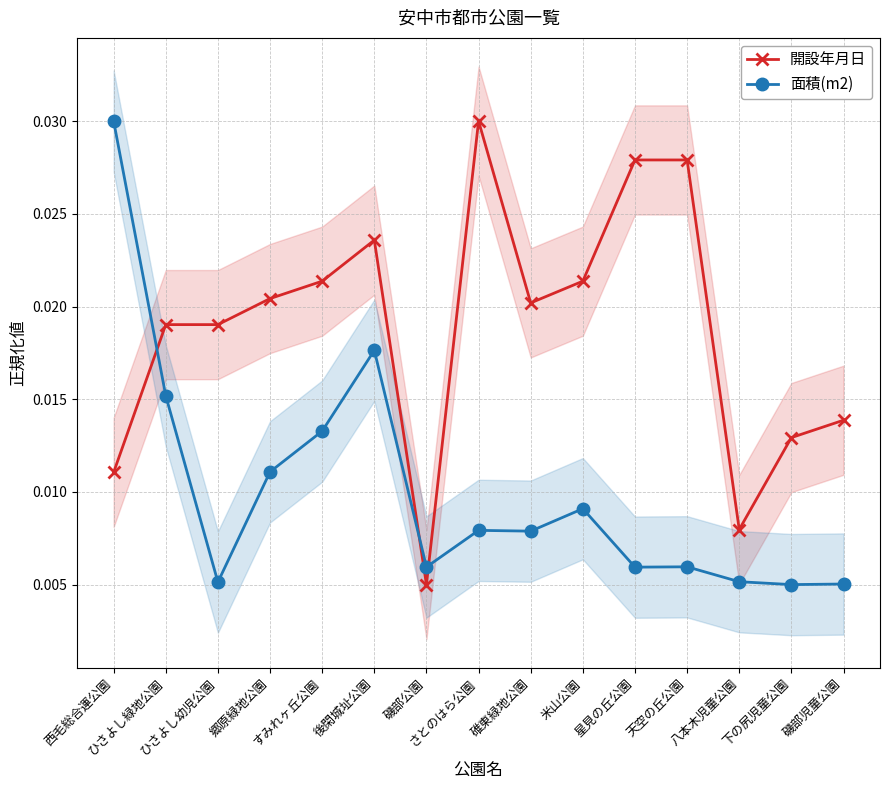

Where do 開設年月日 and 面積(m2) first cross each other?

西毛総合運公園 and ひさよし緑地公園